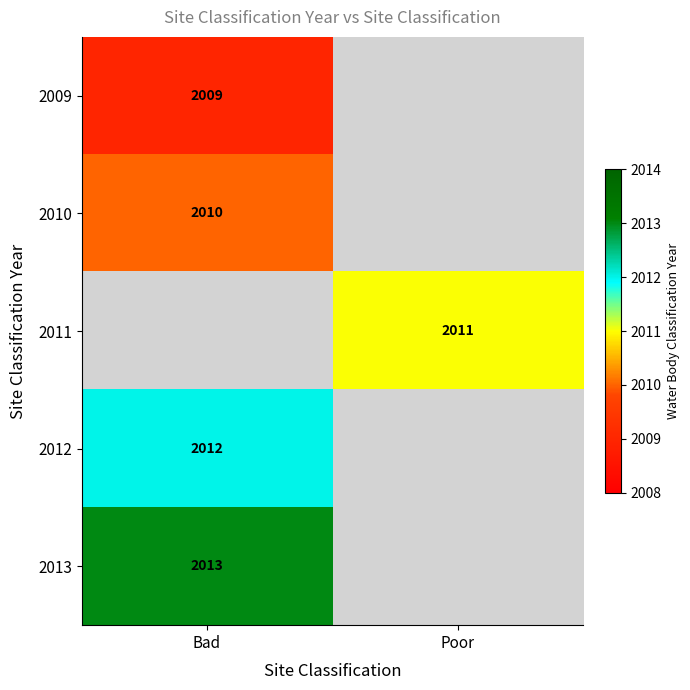

Is the value of 2012 at Bad greater than the value of 2009 at Bad?

Yes